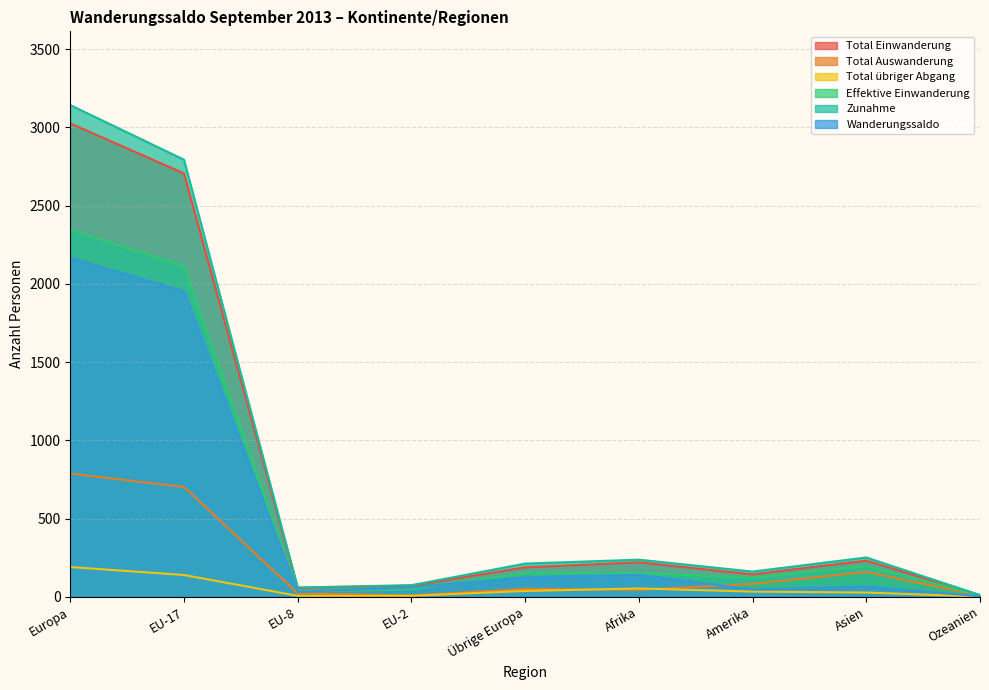

Reading left to right, transcribe all the data shown in this chart.

Total Einwanderung: Europa=3026	EU-17=2706	EU-8=57	EU-2=71	Übrige Europa=188	Afrika=220	Amerika=143	Asien=231	Ozeanien=10
Total Auswanderung: Europa=787	EU-17=702	EU-8=22	EU-2=8	Übrige Europa=51	Afrika=44	Amerika=82	Asien=159	Ozeanien=7
Total übriger Abgang: Europa=190	EU-17=139	EU-8=6	EU-2=6	Übrige Europa=37	Afrika=53	Amerika=33	Asien=27	Ozeanien=1
Effektive Einwanderung: Europa=2345	EU-17=2112	EU-8=33	EU-2=47	Übrige Europa=150	Afrika=151	Amerika=122	Asien=196	Ozeanien=10
Zunahme: Europa=3143	EU-17=2794	EU-8=59	EU-2=74	Übrige Europa=212	Afrika=237	Amerika=161	Asien=251	Ozeanien=11
Wanderungssaldo: Europa=2166	EU-17=1953	EU-8=31	EU-2=60	Übrige Europa=124	Afrika=140	Amerika=46	Asien=65	Ozeanien=3